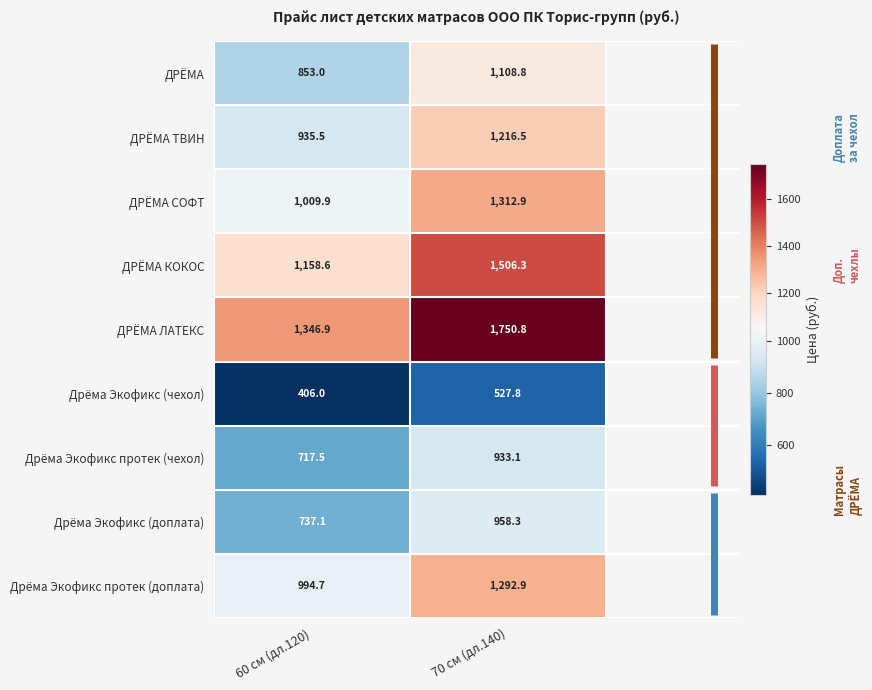

At which label is ДРЁМА СОФТ closest to 1161?

60 см (дл.120)